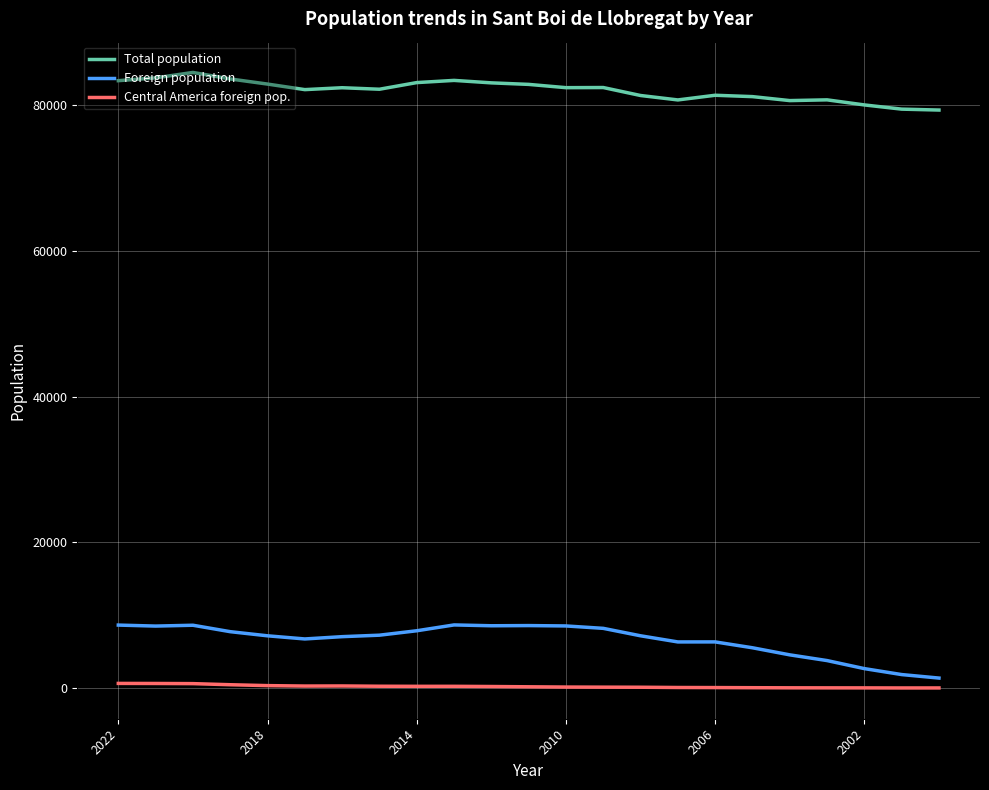

What is the greatest value displayed?

84500